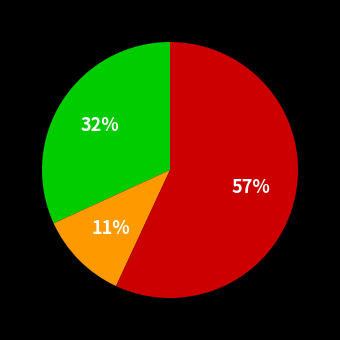

To the nearest percent, what is the difference between the largest and smallest slice percentages?

46%